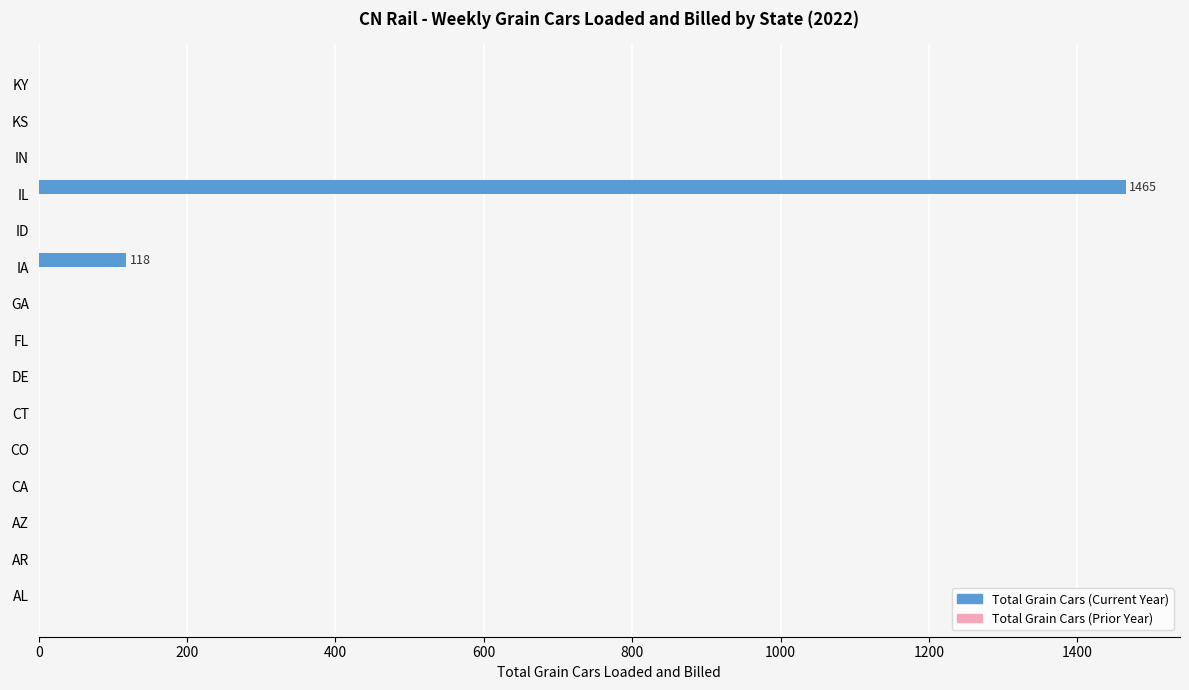

At which label is the value closest to 732?

IA